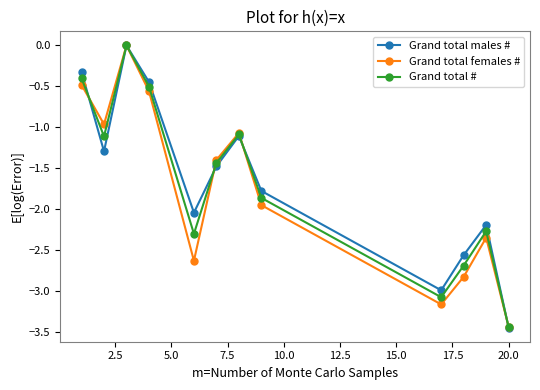

At how many categories does at least one series exceed -2?

7